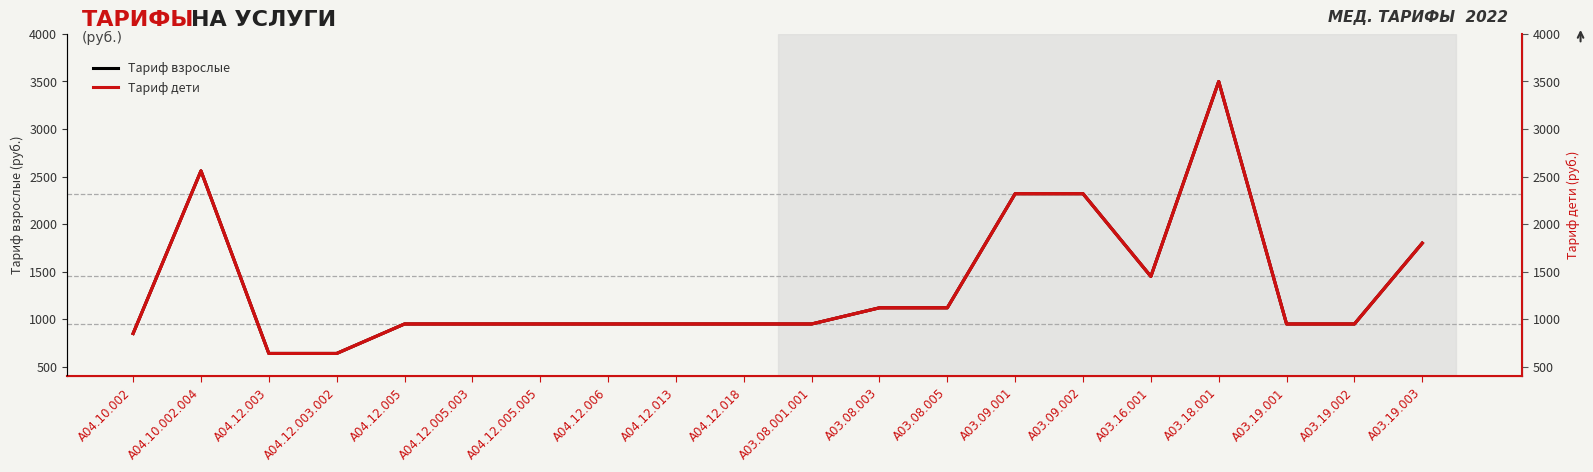

How many lines are shown in the chart?

2